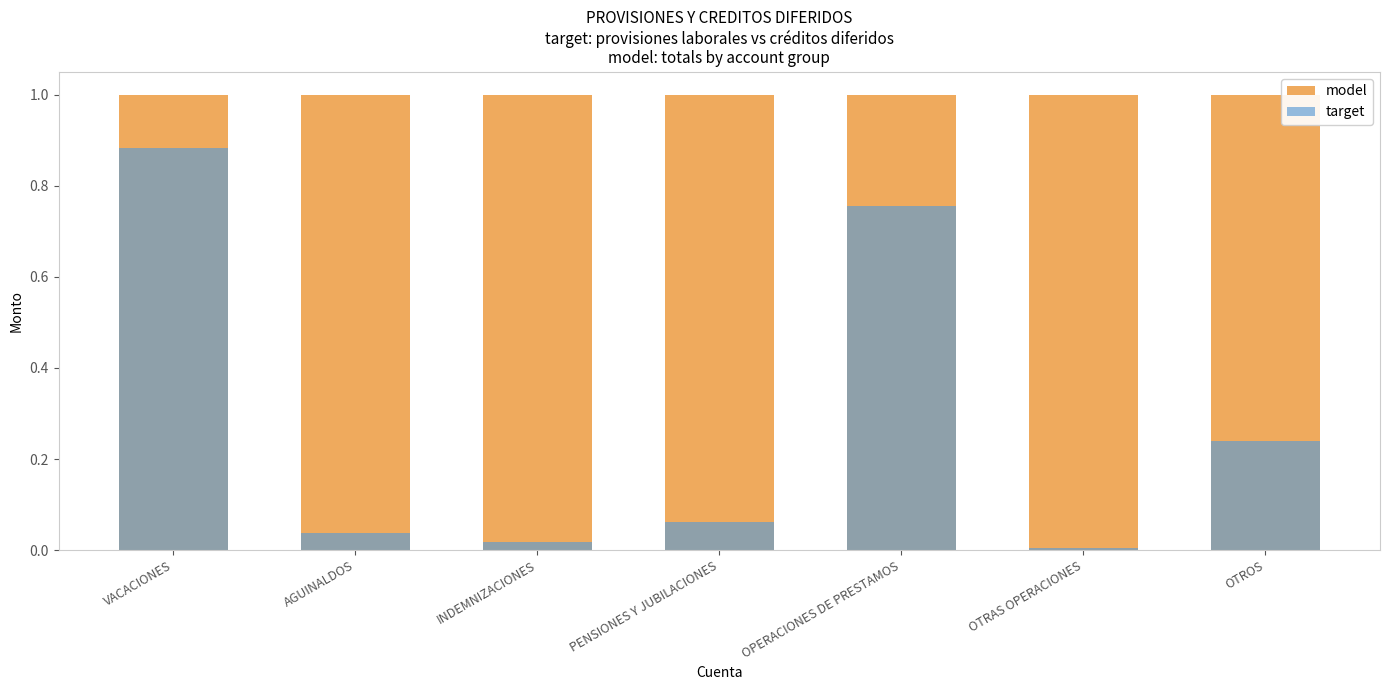

Reading left to right, list all the values displayed in this chart.

model: VACACIONES=1.0	AGUINALDOS=1.0	INDEMNIZACIONES=1.0	PENSIONES Y JUBILACIONES=1.0	OPERACIONES DE PRESTAMOS=1.0	OTRAS OPERACIONES=1.0	OTROS=1.0
target: VACACIONES=0.9	AGUINALDOS=0.0	INDEMNIZACIONES=0.0	PENSIONES Y JUBILACIONES=0.1	OPERACIONES DE PRESTAMOS=0.8	OTRAS OPERACIONES=0.0	OTROS=0.2